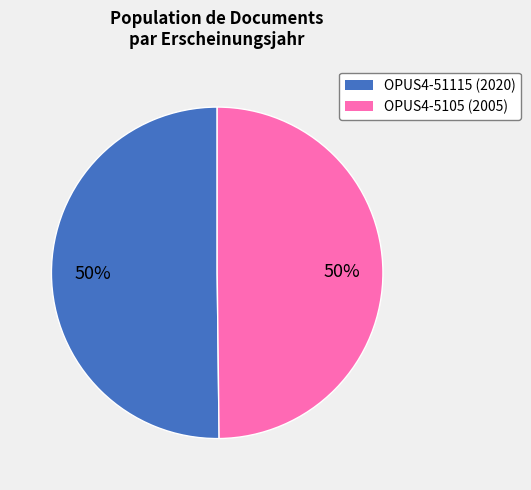

What is the ratio of the value at OPUS4-51115 (2020) to the value at OPUS4-5105 (2005)?

1.0